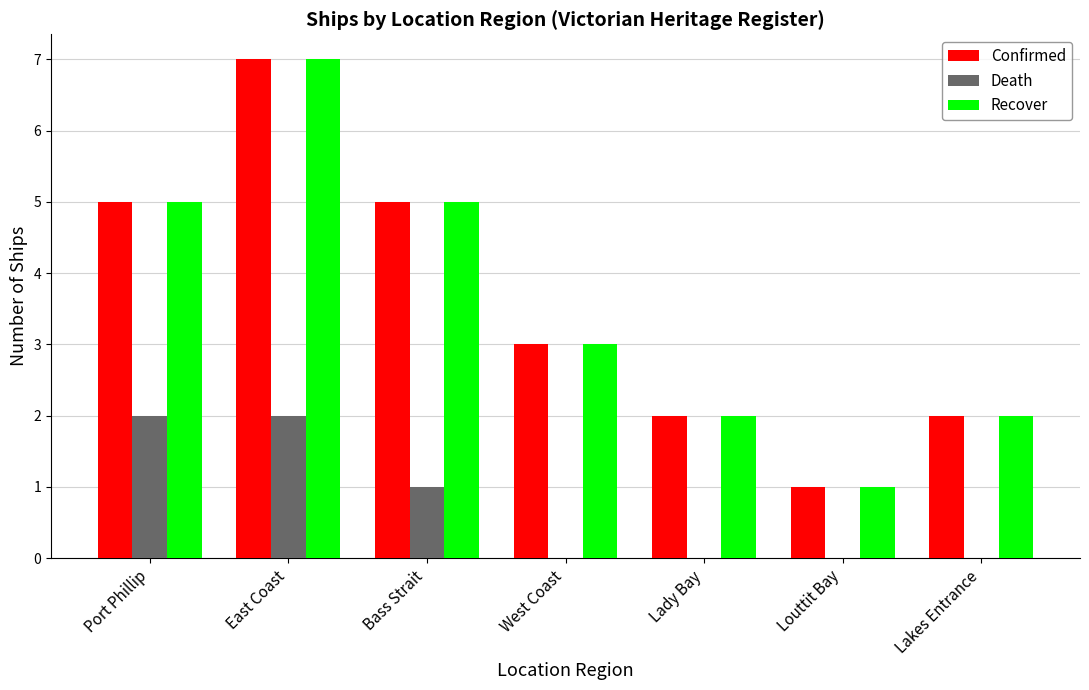

What are all the series names shown in the legend?

Confirmed, Death, Recover